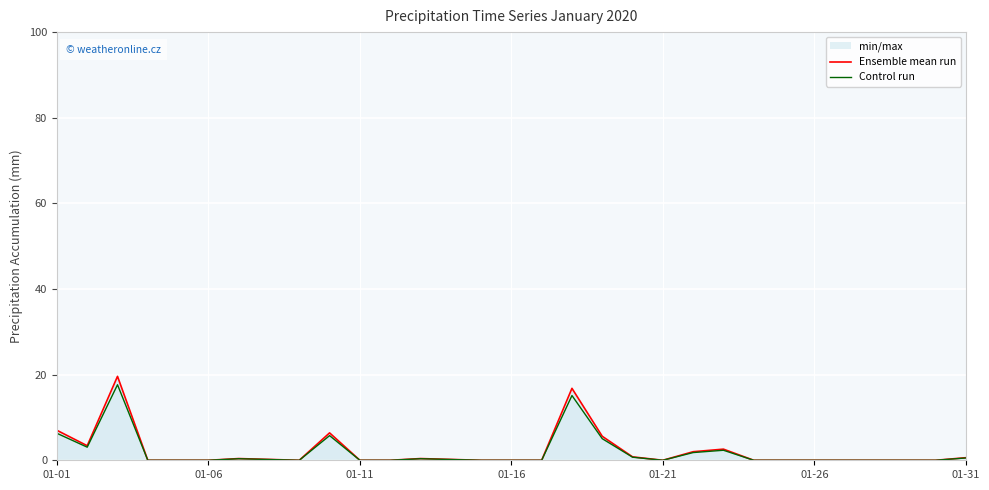

Is the value of Ensemble mean run at 17 greater than the value of Control run at 23?

Yes